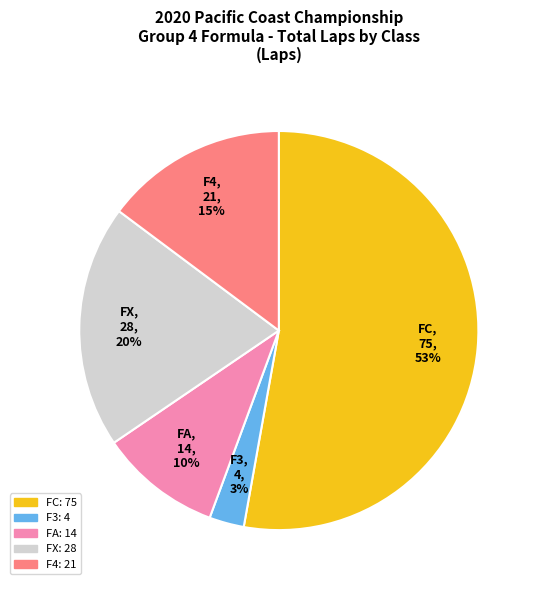

To the nearest percent, what is the difference between the largest and smallest slice percentages?

50%